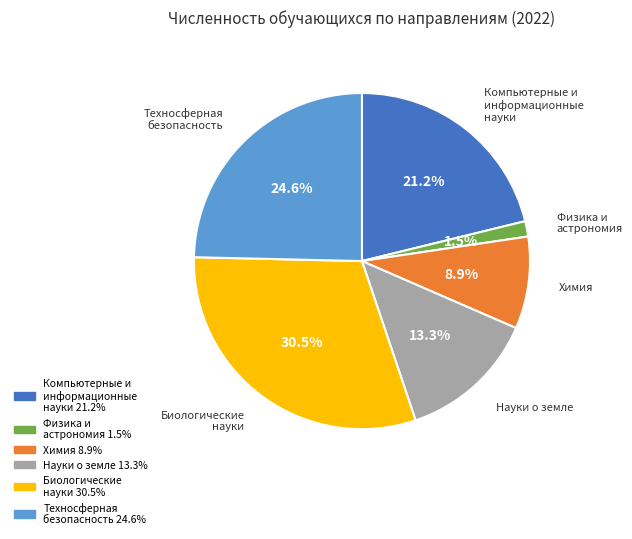

Is there a majority slice in this chart?

No